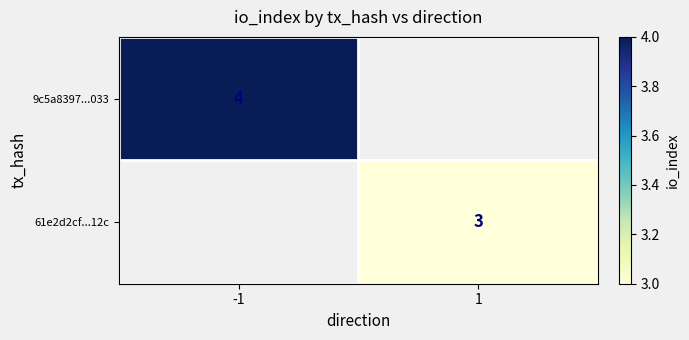

The value of 9c5a8397...033 at -1 is 7. True or false?

False